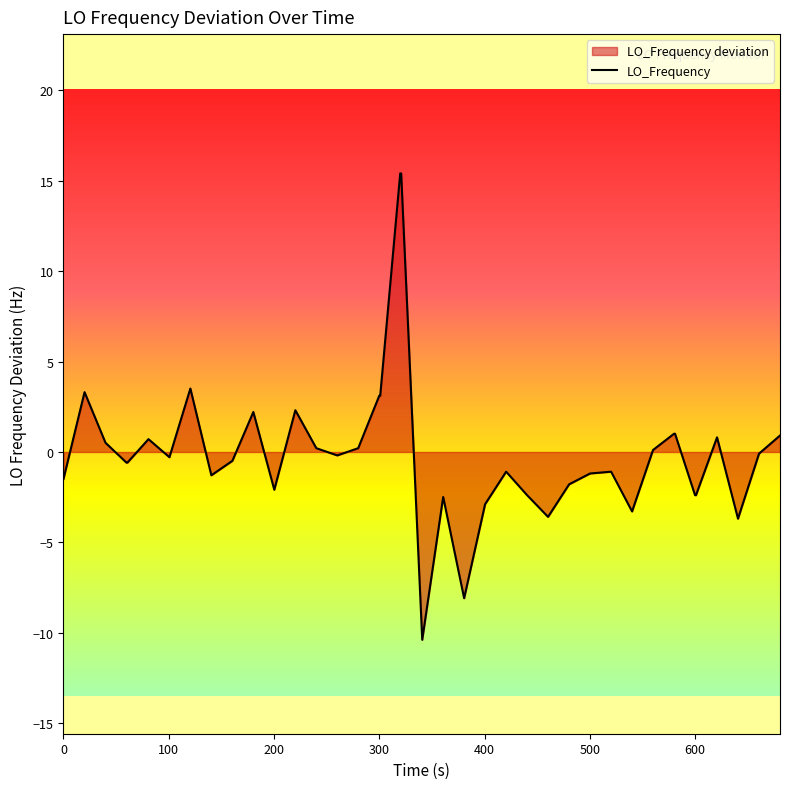

What is the difference between the maximum and minimum values?

25.8